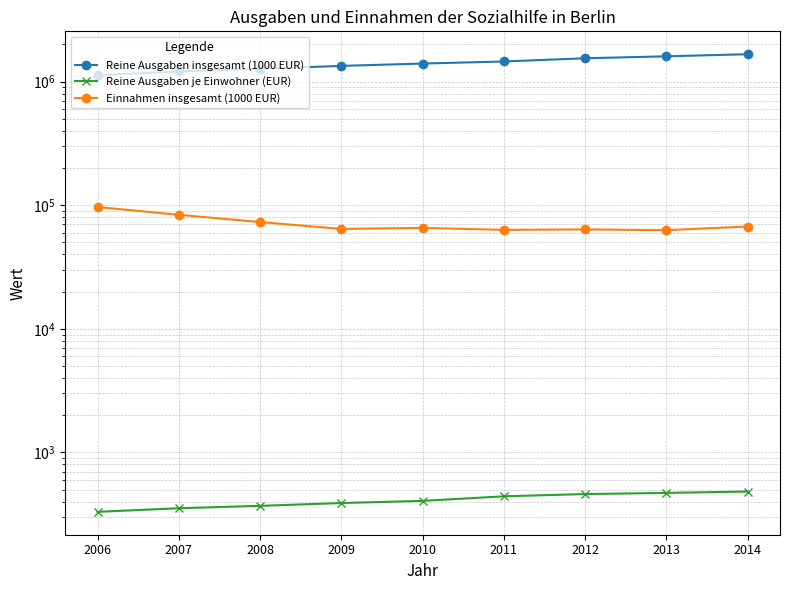

Between 2008 and 2014, which series saw the biggest shift?

Reine Ausgaben insgesamt (1000 EUR)